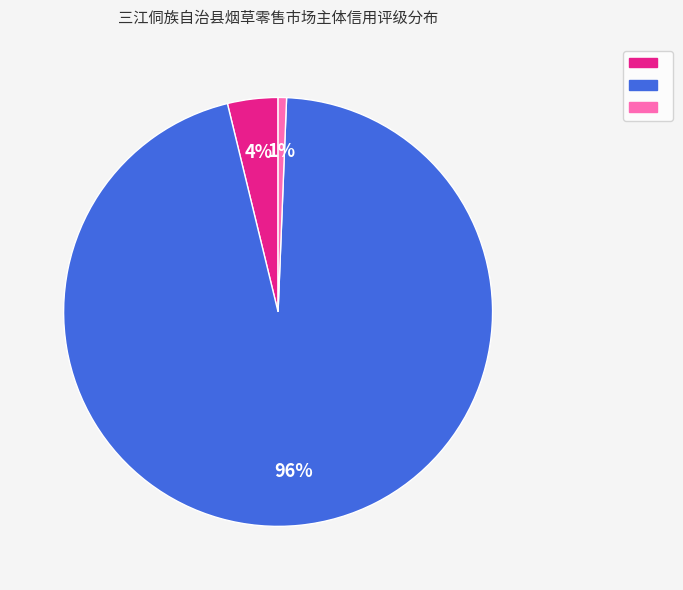

Is there a majority slice in this chart?

Yes